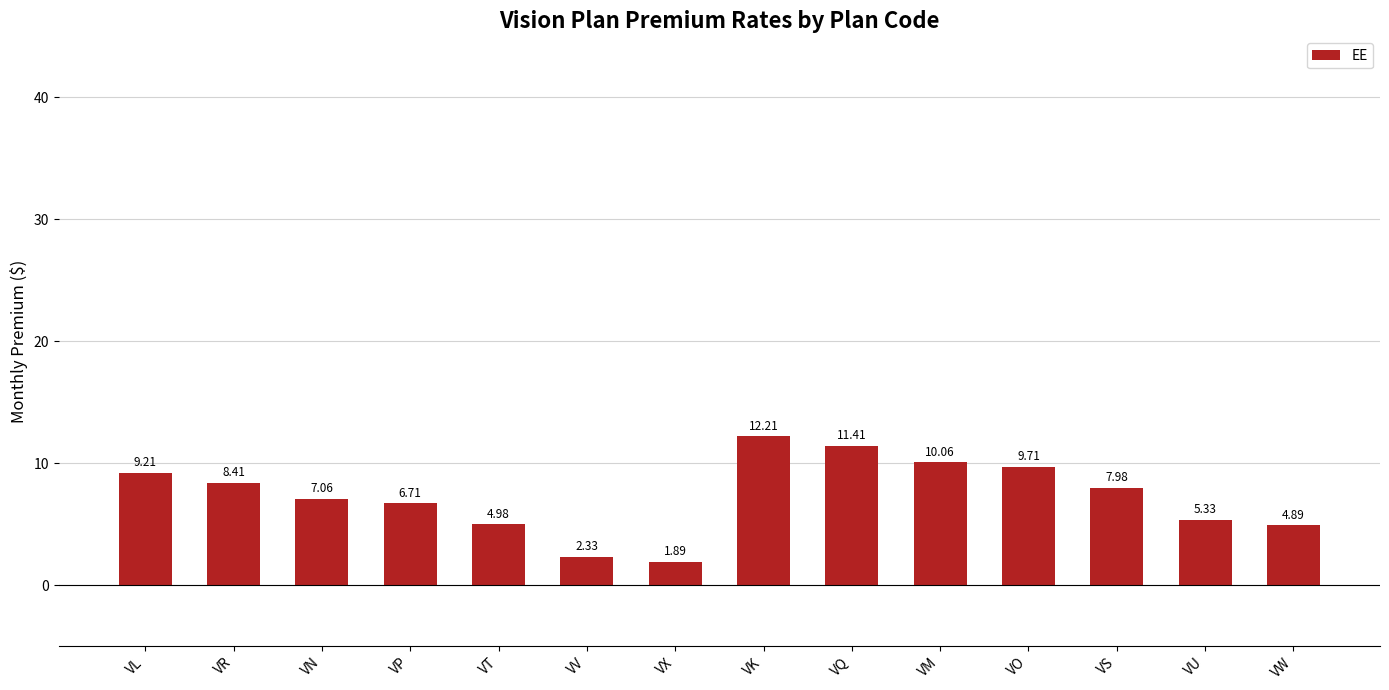

What is the ratio of the value at VU to the value at VT?

1.1